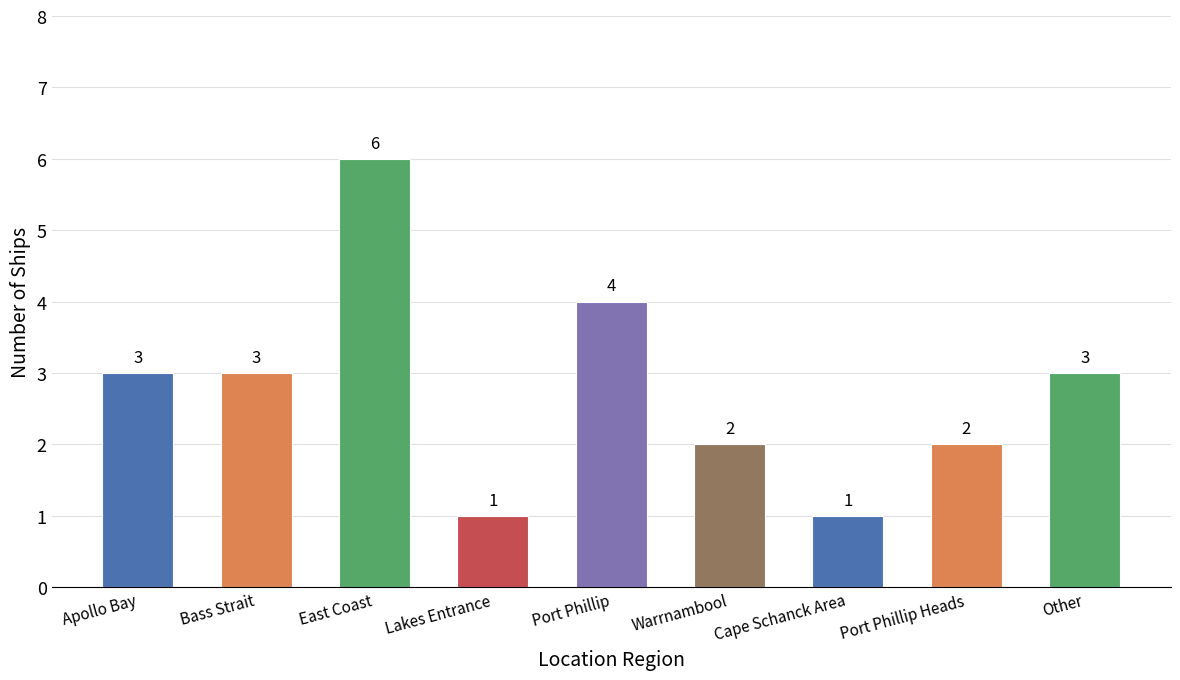

The chart shows a value of 3 at Bass Strait. True or false?

True